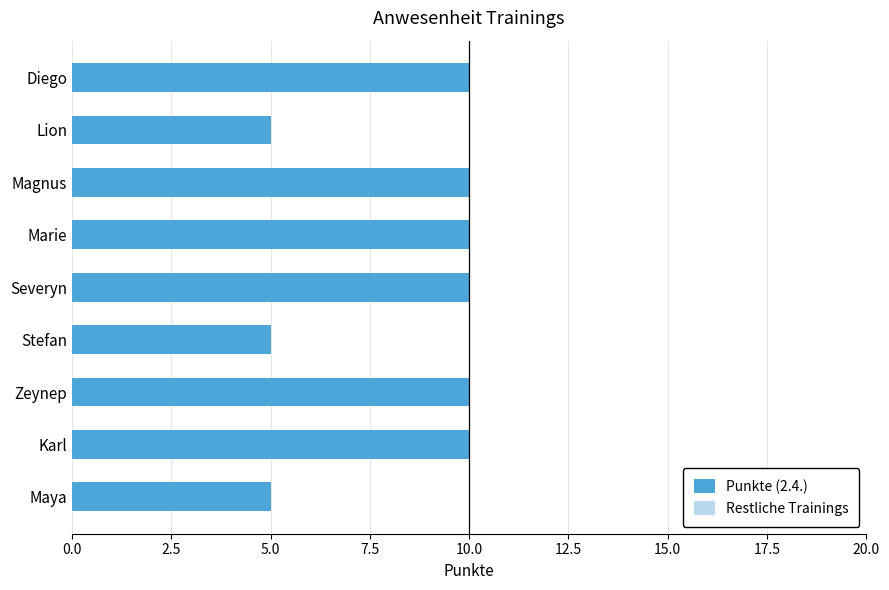

What is the difference between the maximum and minimum values?

5